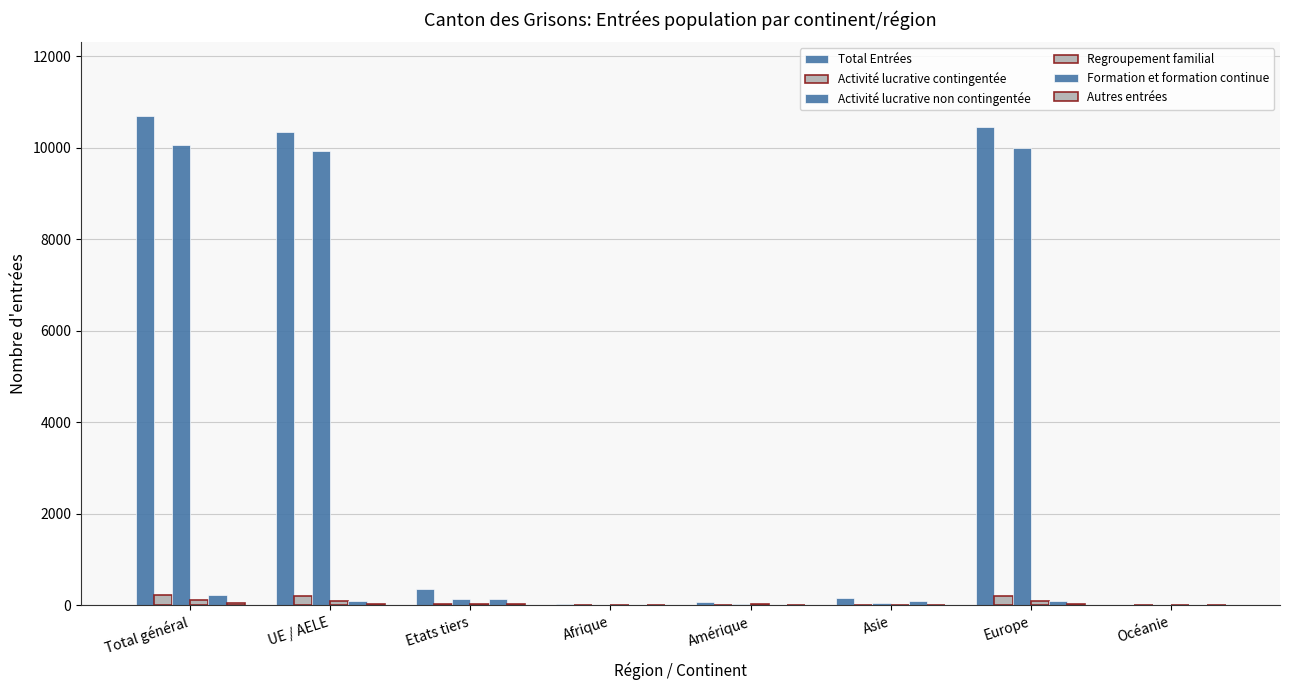

How many series are shown in this chart?

6